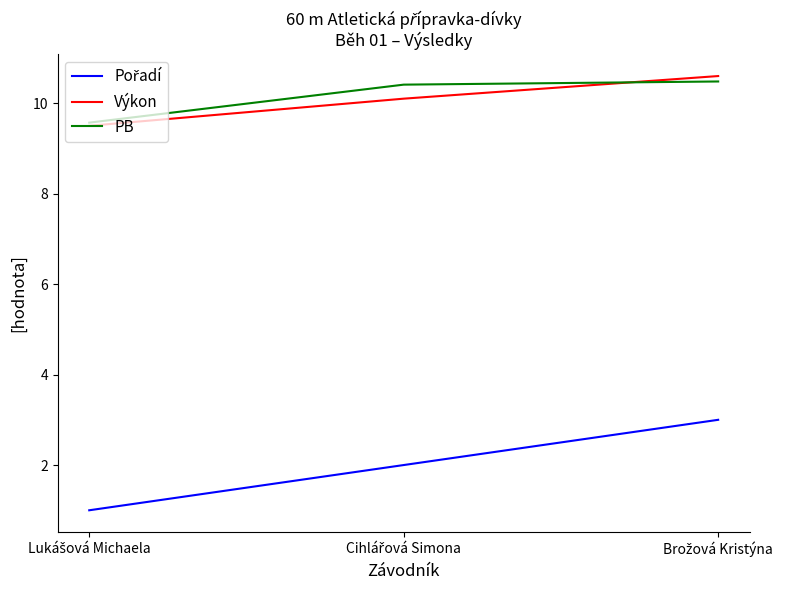

At how many categories does at least one series exceed 6?

3